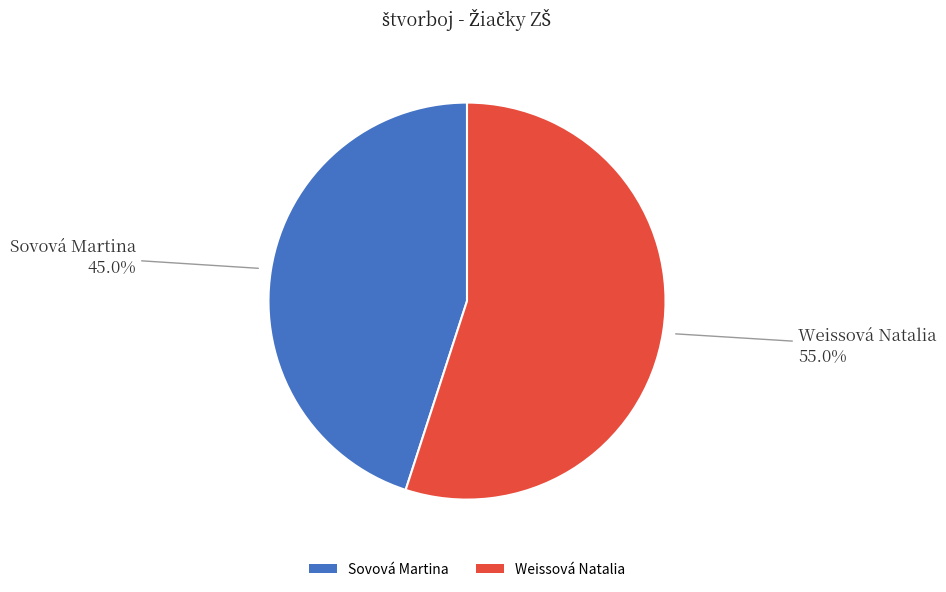

To the nearest percent, what portion does Weissová Natalia represent?

55%